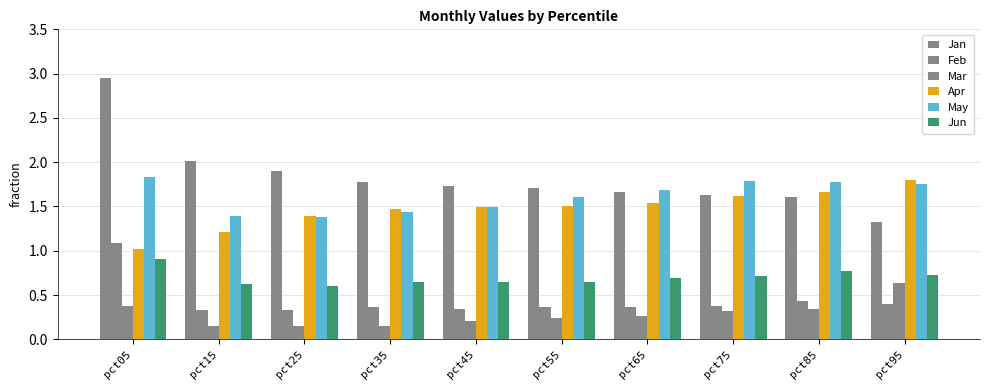

What is the sum of the Jan values at pct25 and pct35?

3.7